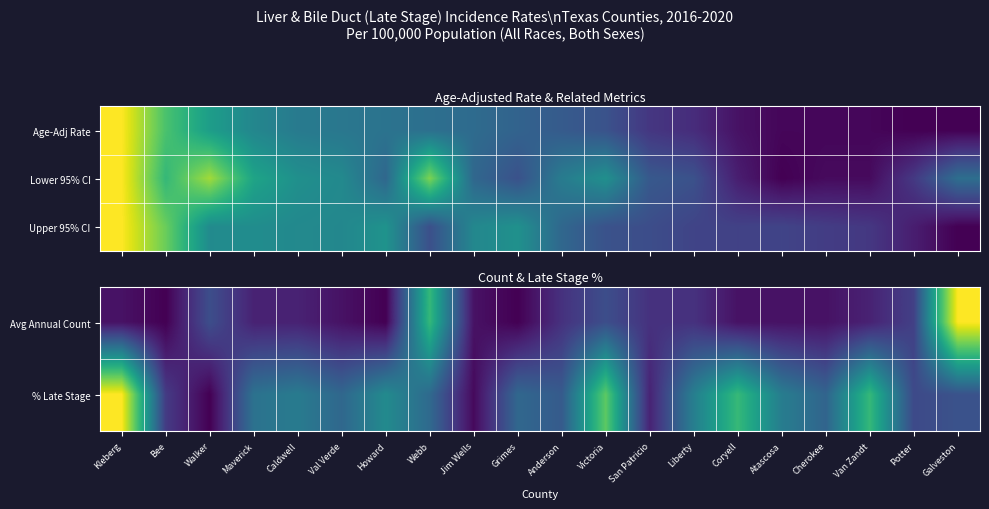

At Potter, list the series in order from smallest to largest.

Upper 95% CI, Avg Annual Count, % Late Stage